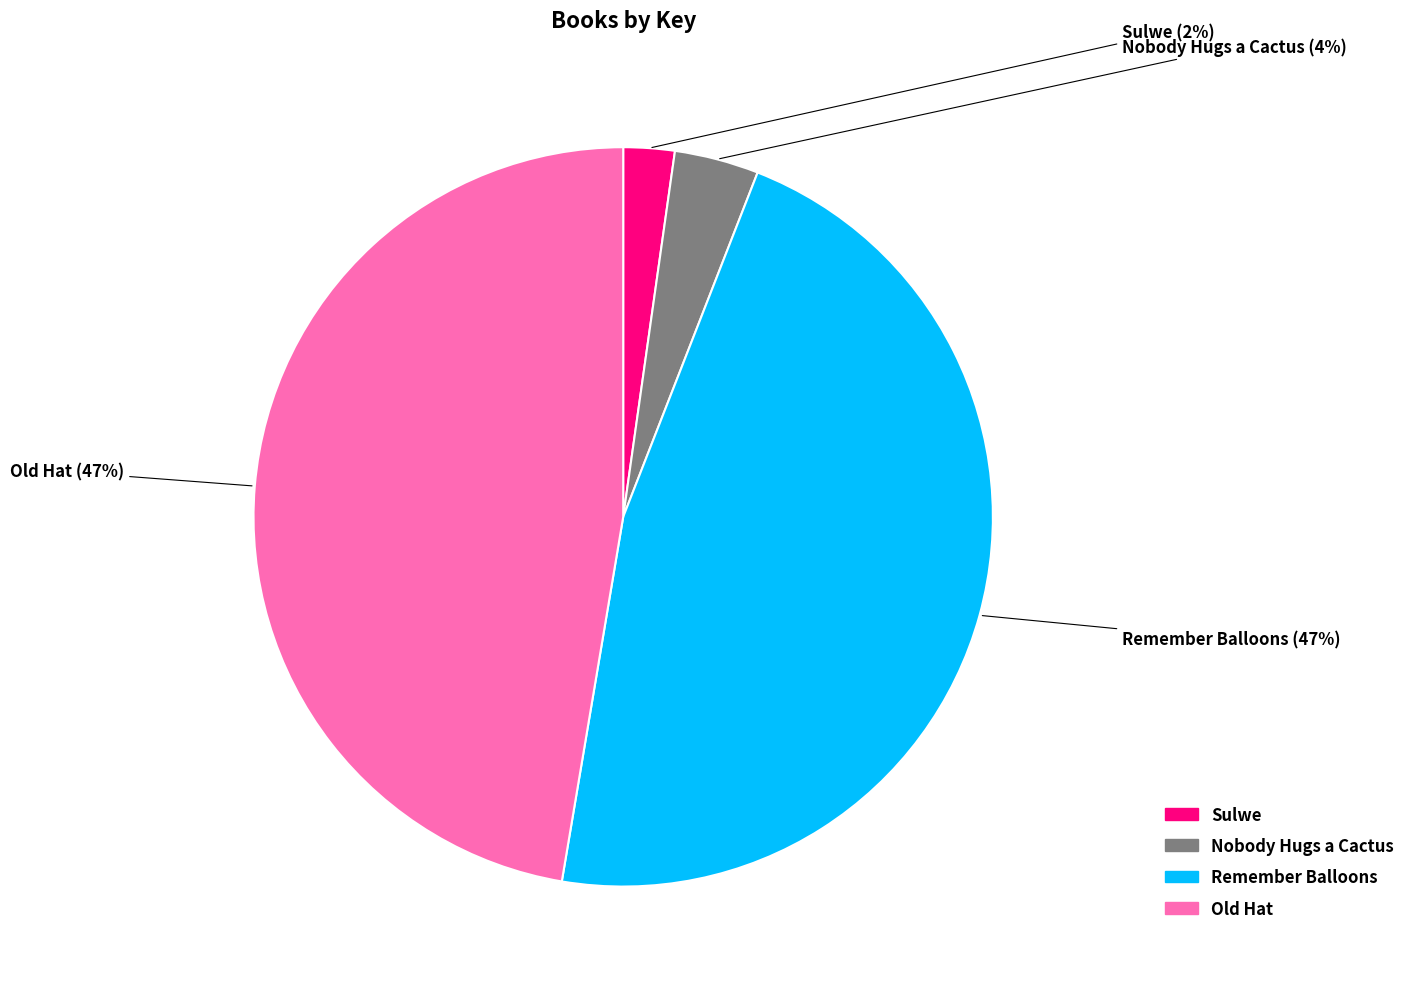

Count the number of slices in the pie.

4